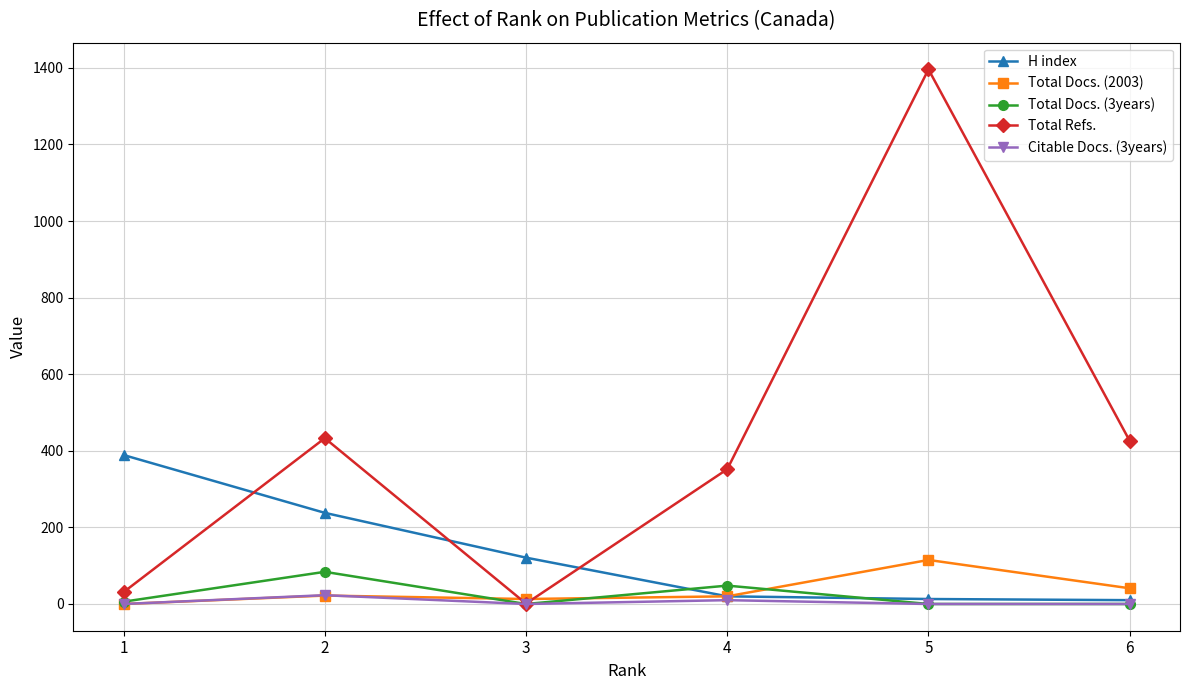

True or false: Total Refs. and H index intersect in this chart.

True